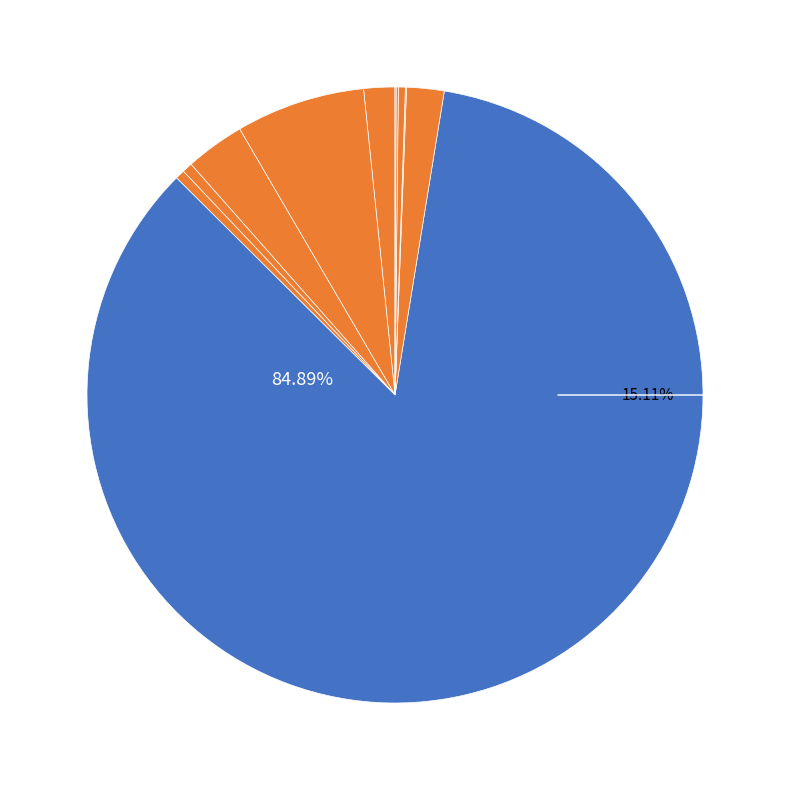

Does michih account for over 50% of the chart?

Yes